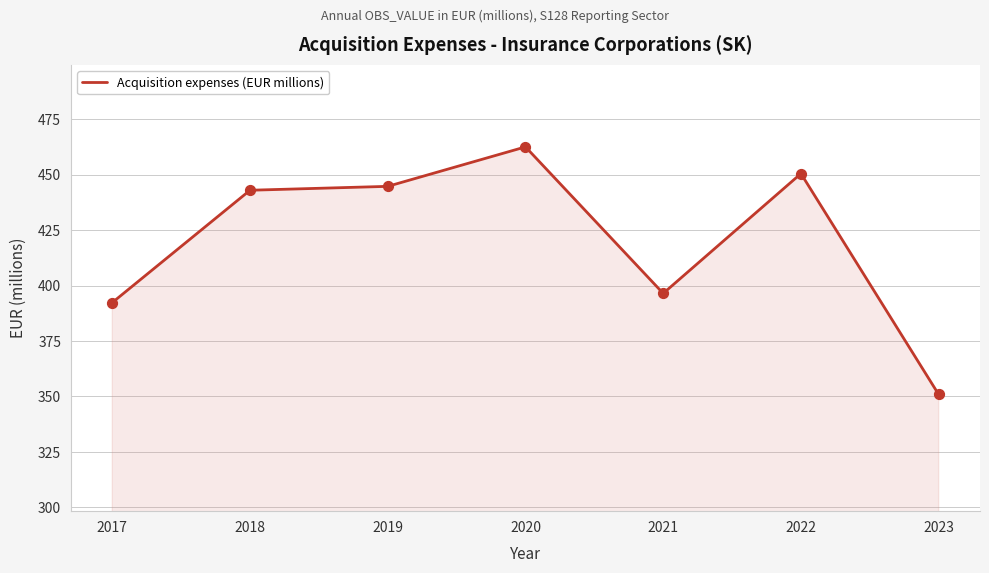

What is the change in value from 2017 to 2018?

+50.7